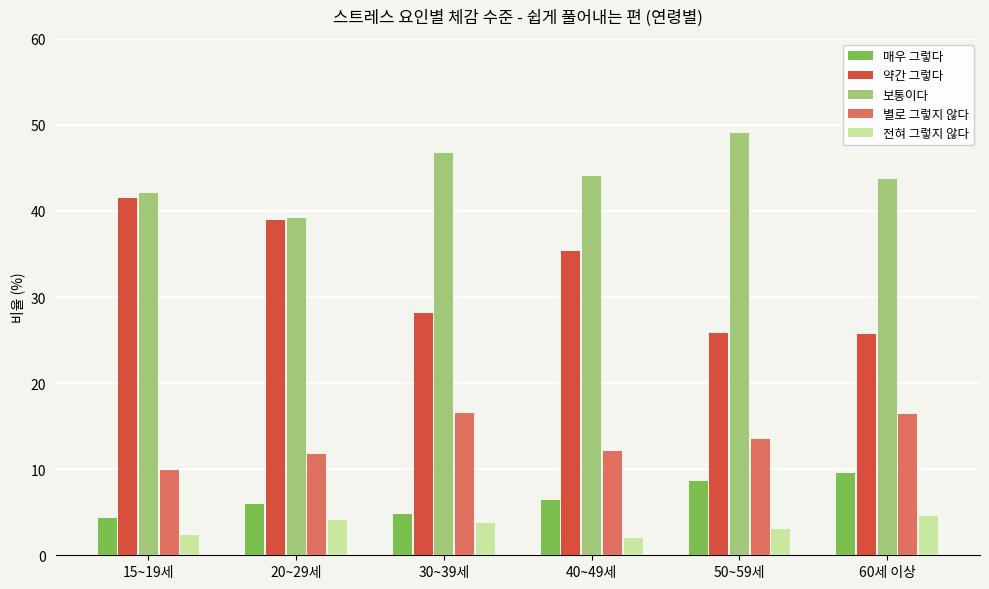

How many values in the 약간 그렇다 series exceed 35?

3